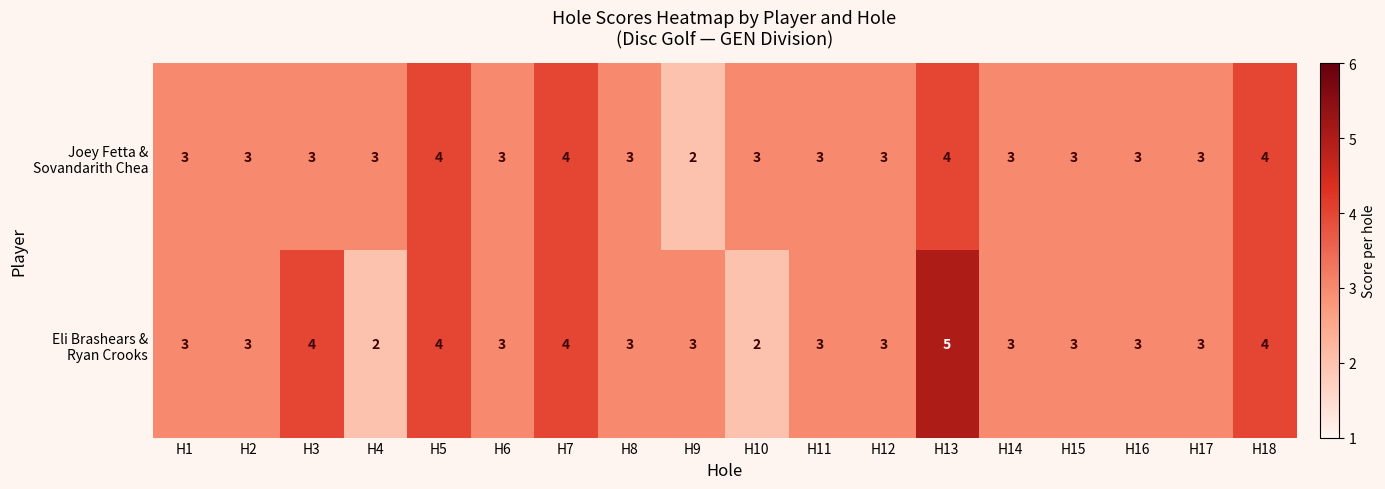

At which category does the chart reach its peak across all series?

H13